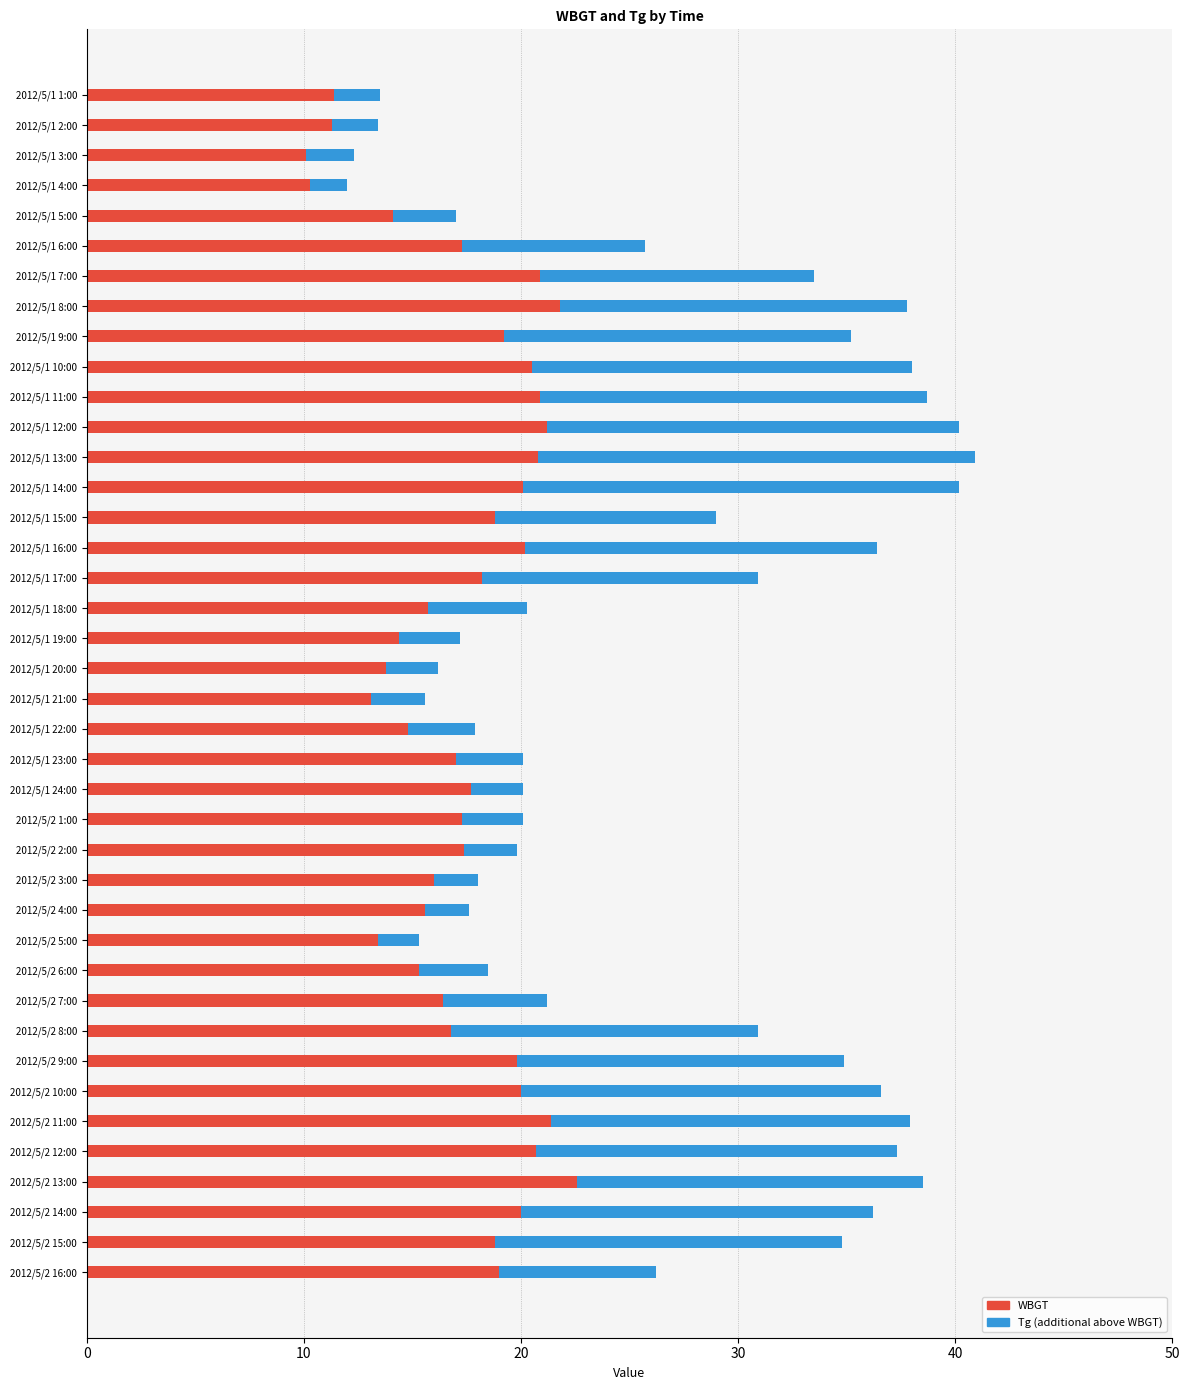

What is the total value across all series at 2012/5/2 3:00?

18.0